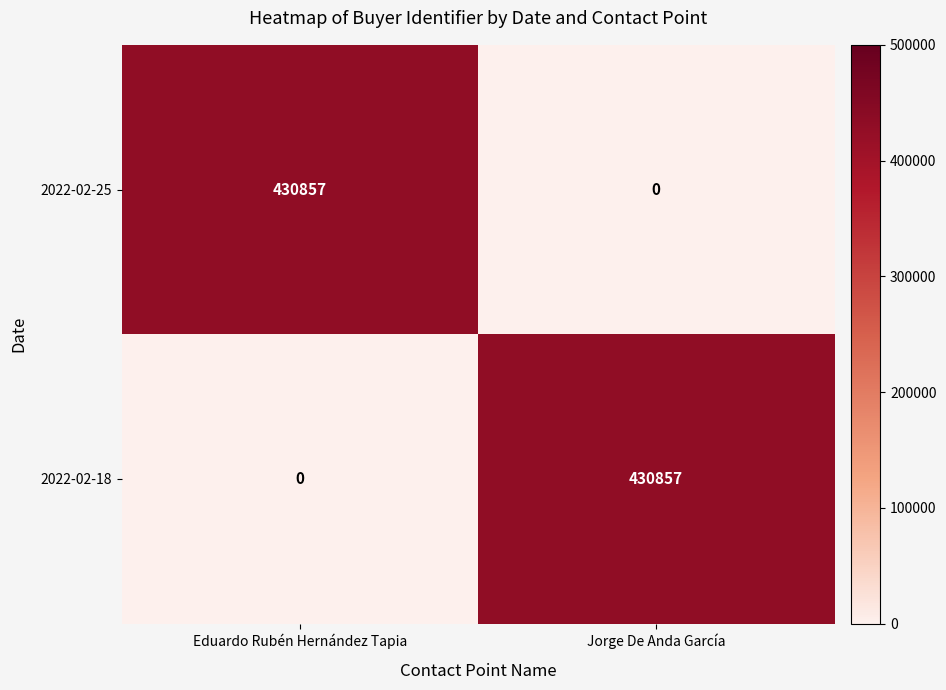

At how many categories does at least one series exceed 26973?

2